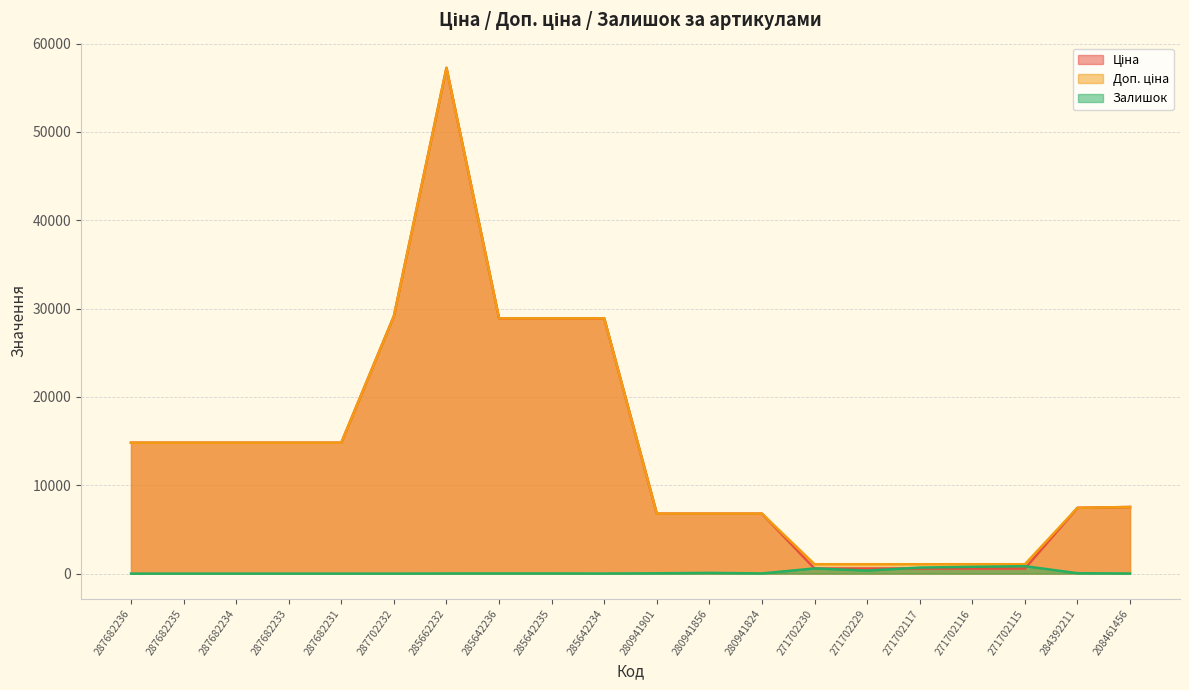

Reading right to left, what are all the values shown in this chart?

Ціна: 208461456=7539.3	284392211=7444.6	271702115=578.1	271702116=578.1	271702117=578.1	271702229=578.1	271702230=578.1	280941824=6787.1	280941856=6787.1	280941901=6787.1	285642234=28901.7	285642235=28901.7	285642236=28901.7	285662232=57258.0	287702232=29152.3	287682231=14817.6	287682233=14817.6	287682234=14817.6	287682235=14817.6	287682236=14817.6
Доп. ціна: 208461456=7539.3	284392211=7444.6	271702115=1060.0	271702116=1060.0	271702117=1060.0	271702229=1060.0	271702230=1060.0	280941824=6787.1	280941856=6787.1	280941901=6787.1	285642234=28901.7	285642235=28901.7	285642236=28901.7	285662232=57258.0	287702232=29152.3	287682231=14817.6	287682233=14817.6	287682234=14817.6	287682235=14817.6	287682236=14817.6
Залишок: 208461456=11.0	284392211=44.0	271702115=839.0	271702116=770.0	271702117=679.0	271702229=337.0	271702230=584.0	280941824=20.0	280941856=80.0	280941901=34.0	285642234=10.0	285642235=14.0	285642236=16.0	285662232=13.0	287702232=0.0	287682231=0.0	287682233=0.0	287682234=0.0	287682235=0.0	287682236=0.0